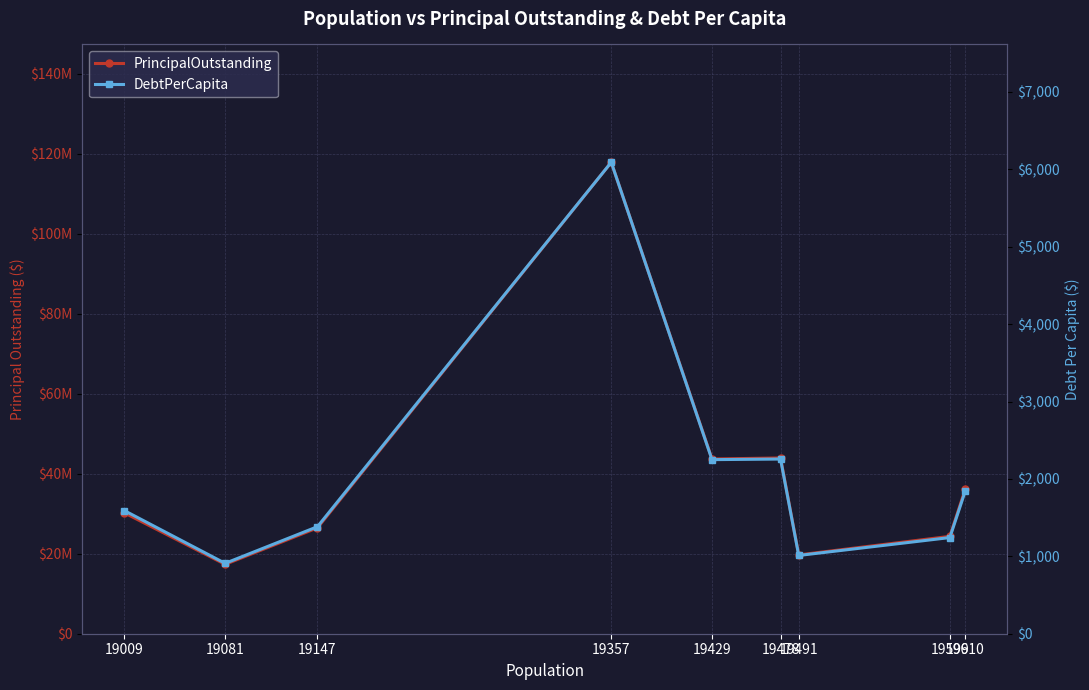

Reading right to left, transcribe all the data shown in this chart.

PrincipalOutstanding: 36135000.0	24350000.0	19710000.0	43960000.0	43700000.0	117905000.0	26479265.0	17350000.0	30230000.0
DebtPerCapita: 1842.7	1242.4	1011.2	2256.9	2249.2	6091.1	1382.9	909.3	1590.3